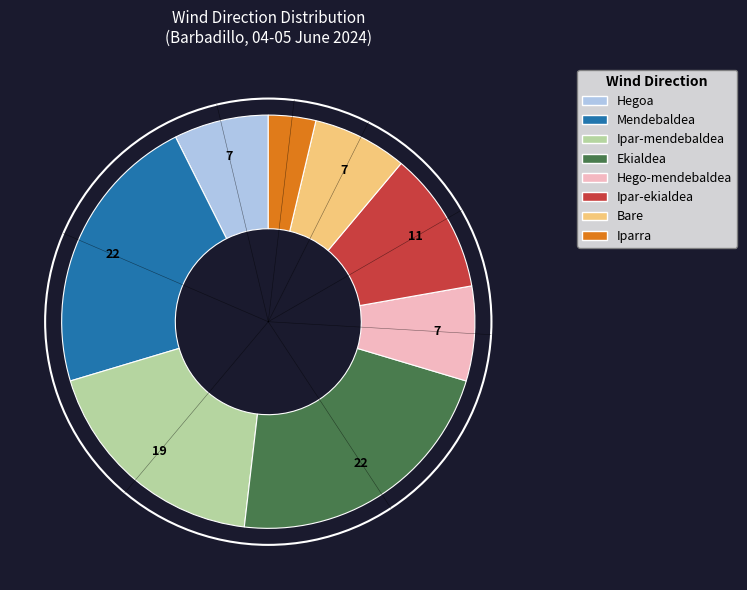

The Ipar-ekialdea slice represents 11% of the pie. True or false?

True